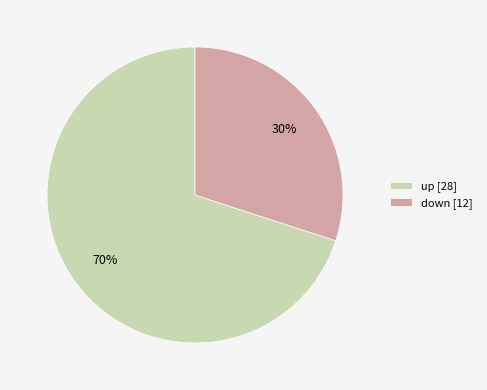

Count the number of slices in the pie.

2